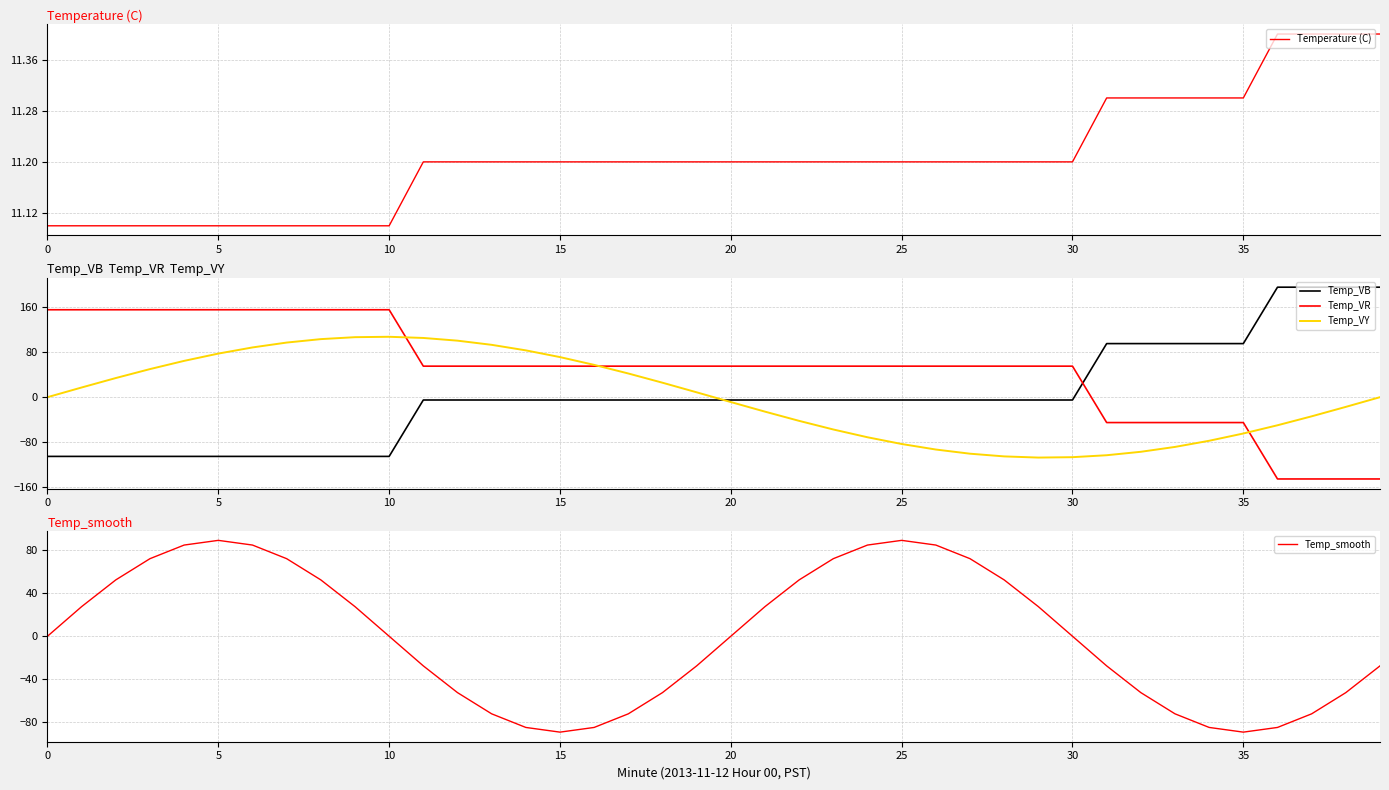

True or false: Temperature (C) has a value of 11.1 at 10.

True